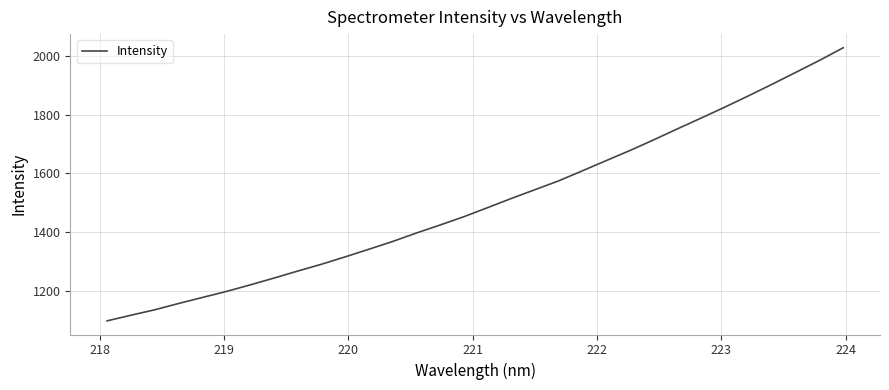

What is the maximum value shown in the chart?

2028.0